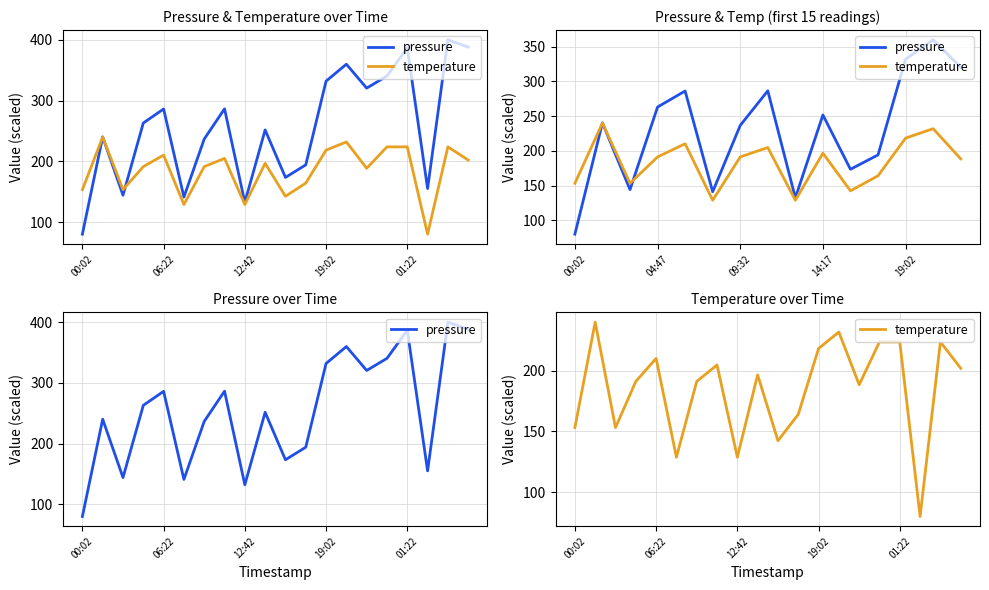

The value of pressure at 14 is 106.0. True or false?

False